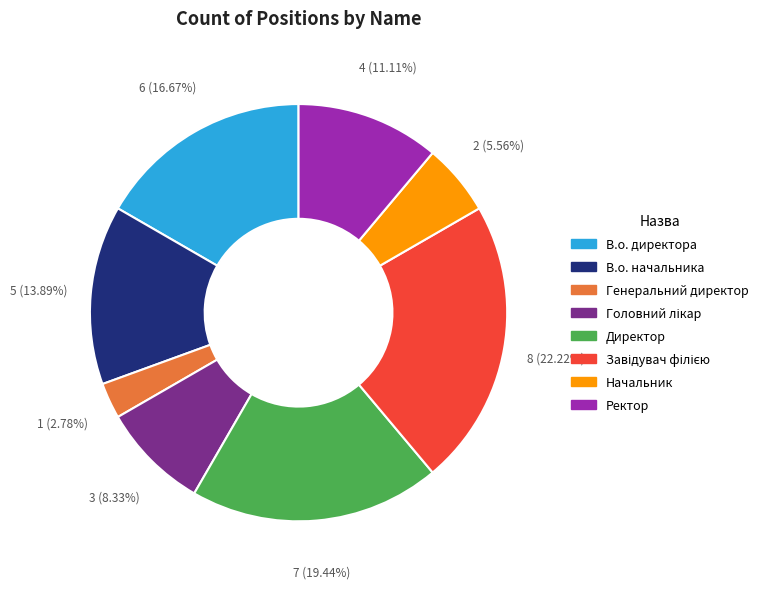

Is the sum of Начальник and В.о. директора greater than half?

No